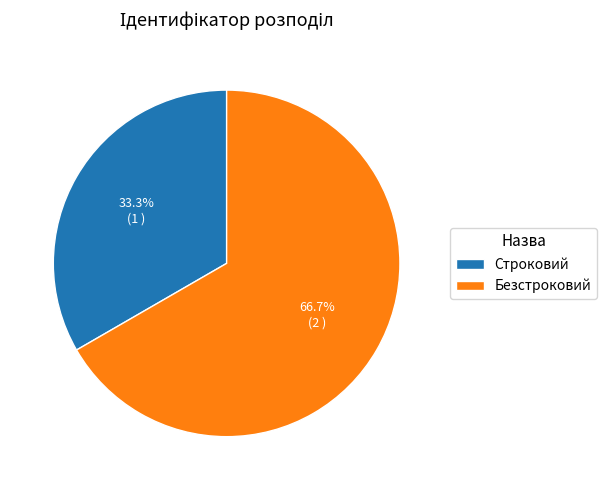

Is there a majority slice in this chart?

Yes